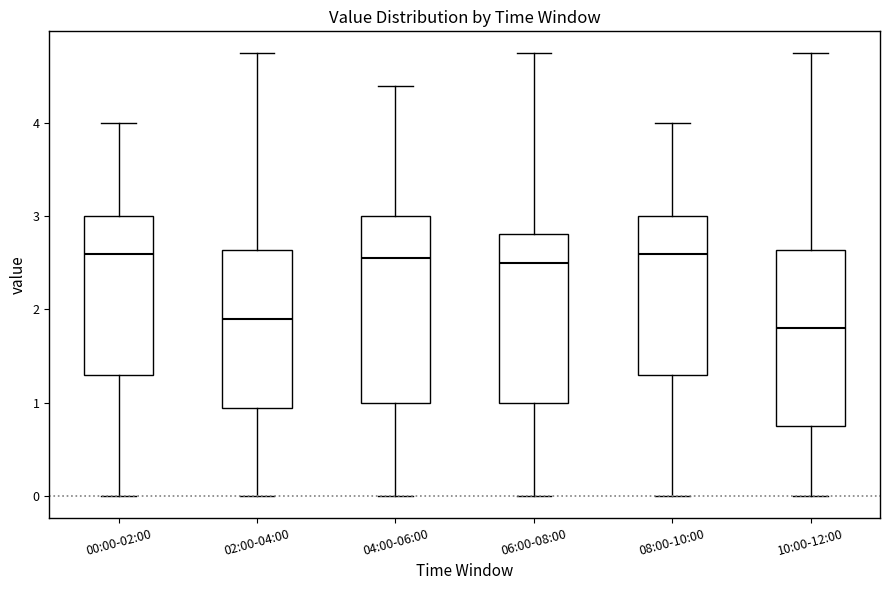

Comparing the boxes themselves (not the whiskers), which one is the tallest?

04:00-06:00